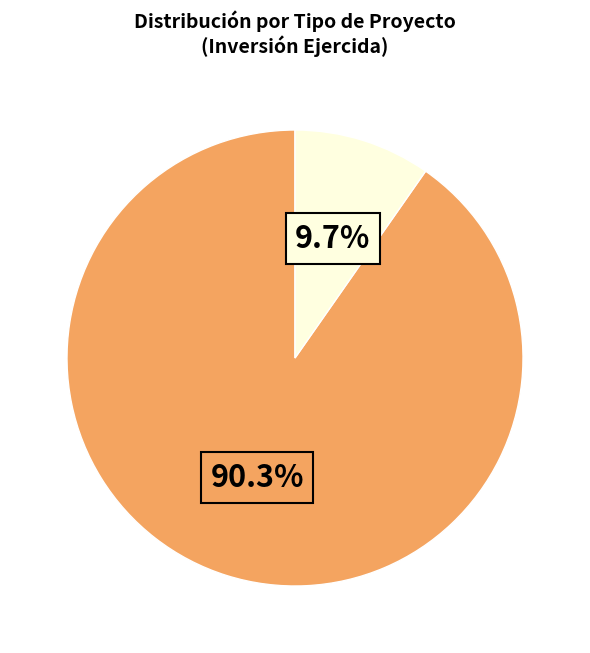

Is there a majority slice in this chart?

Yes